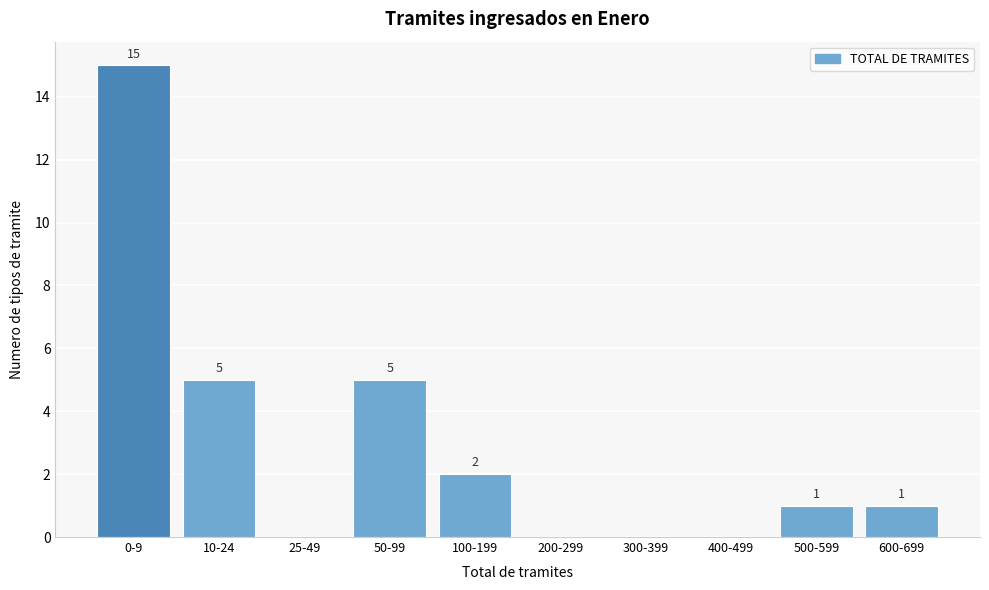

Reading left to right, what are all the values shown in this chart?

0-9=15	10-24=5	25-49=0	50-99=5	100-199=2	200-299=0	300-399=0	400-499=0	500-599=1	600-699=1